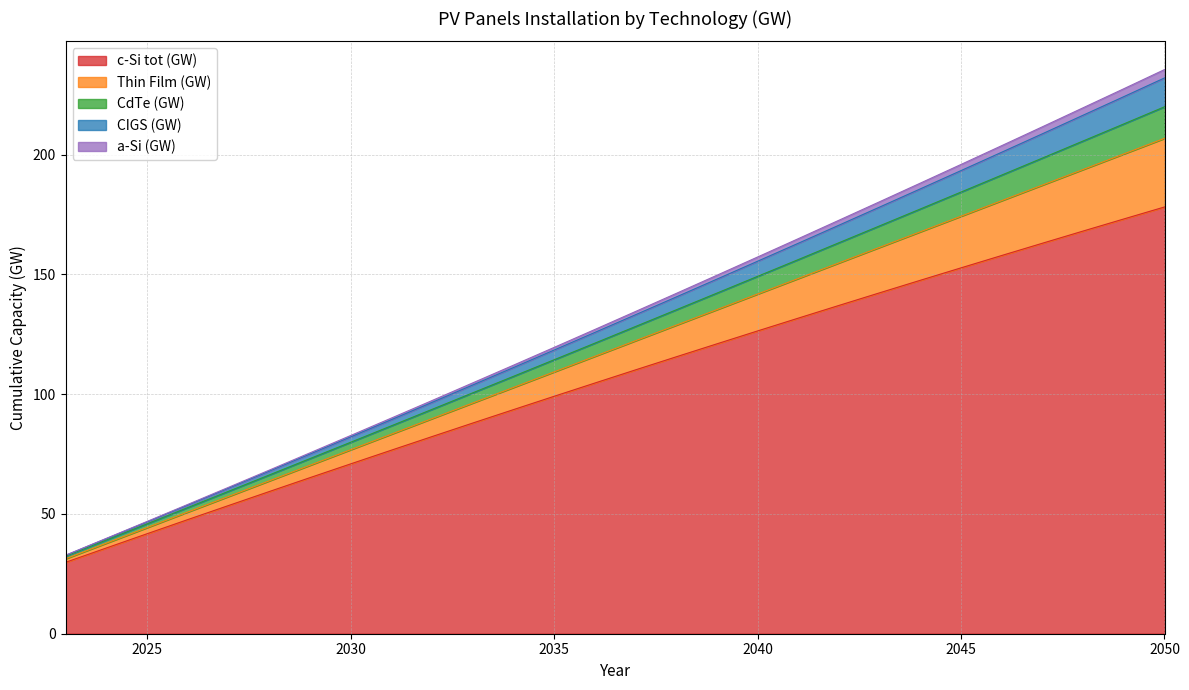

What is the difference between the highest and lowest values at 2050?

57.4